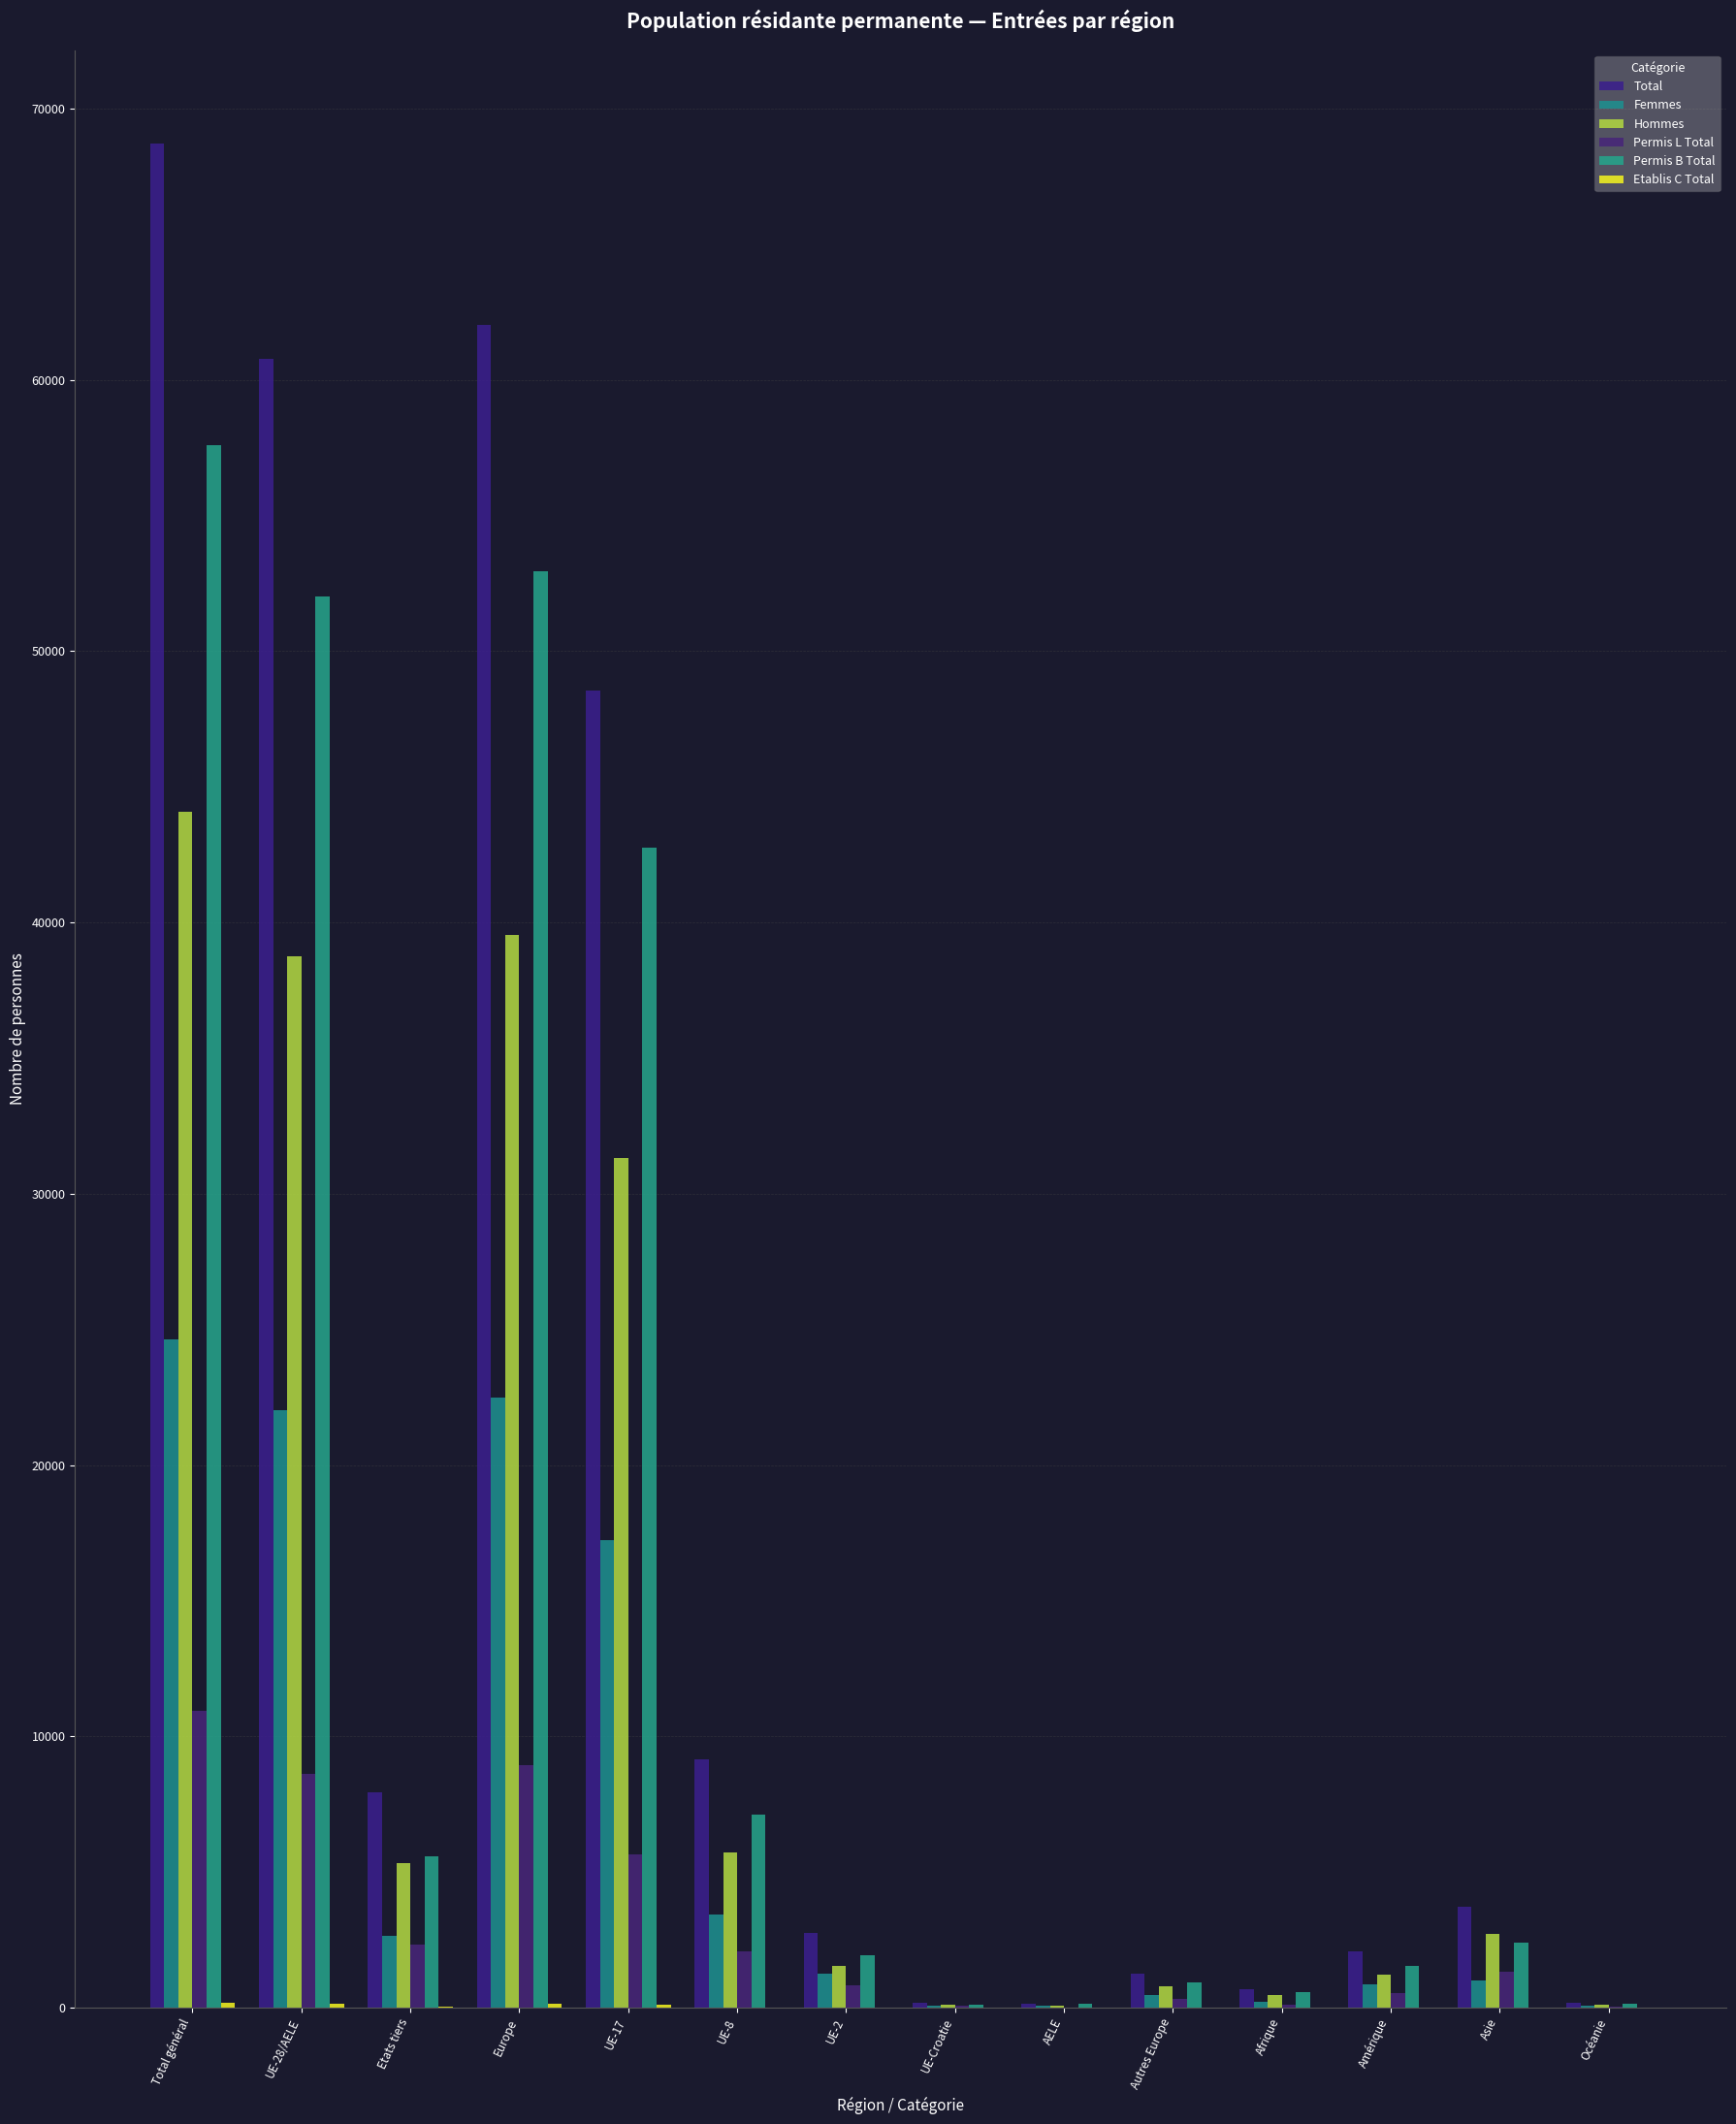

How many groups of bars are there?

14